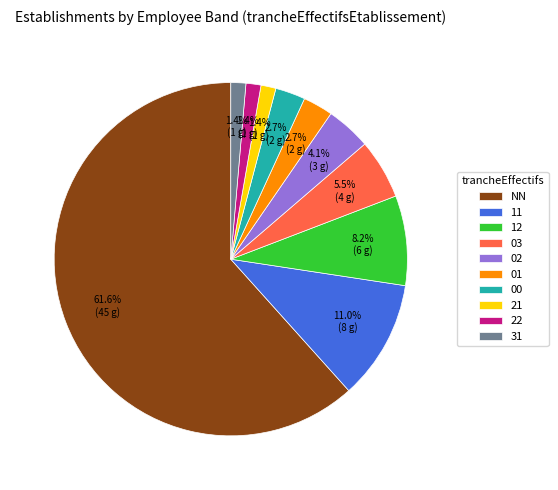

Combined, do 22 and 12 account for over 50%?

No